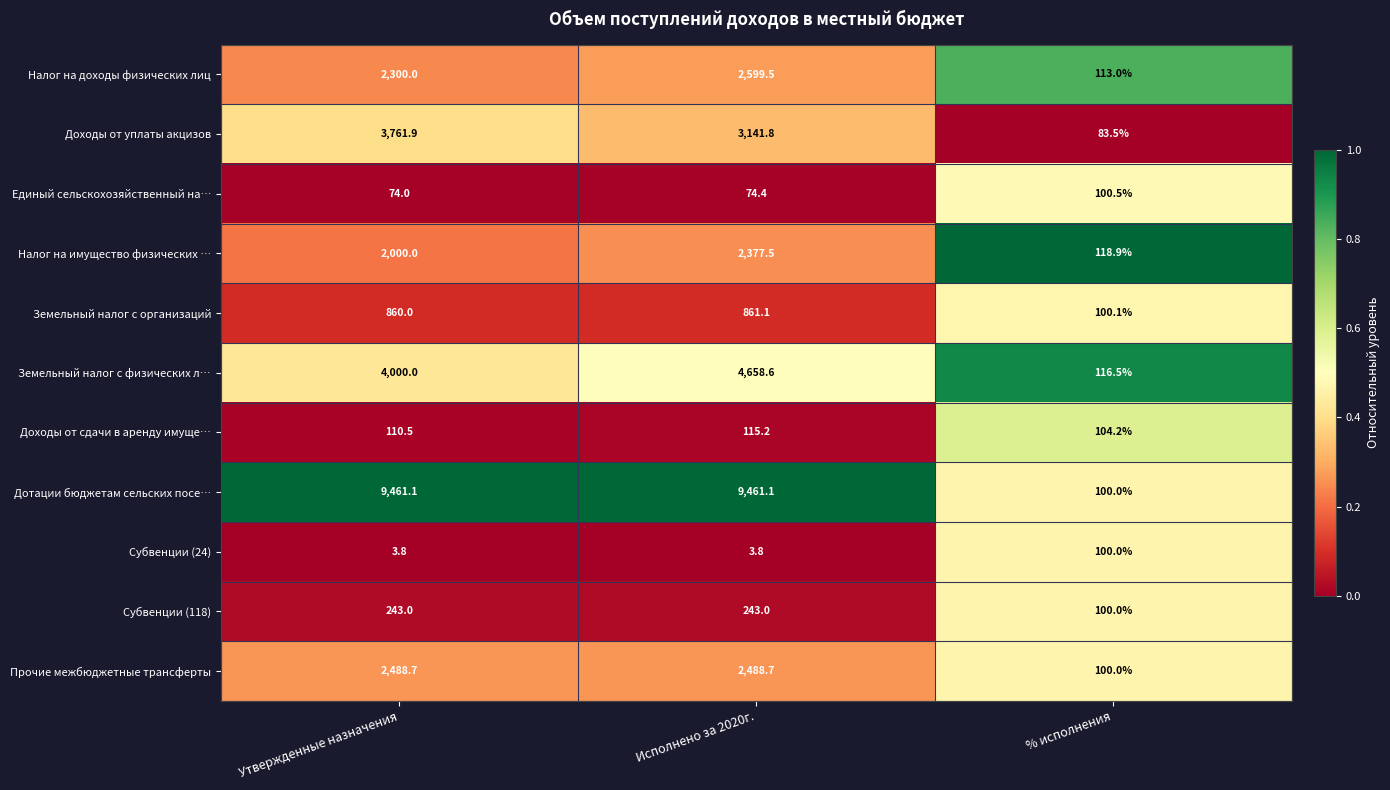

What is the average value of the Налог на доходы физических лиц series?

1670.8